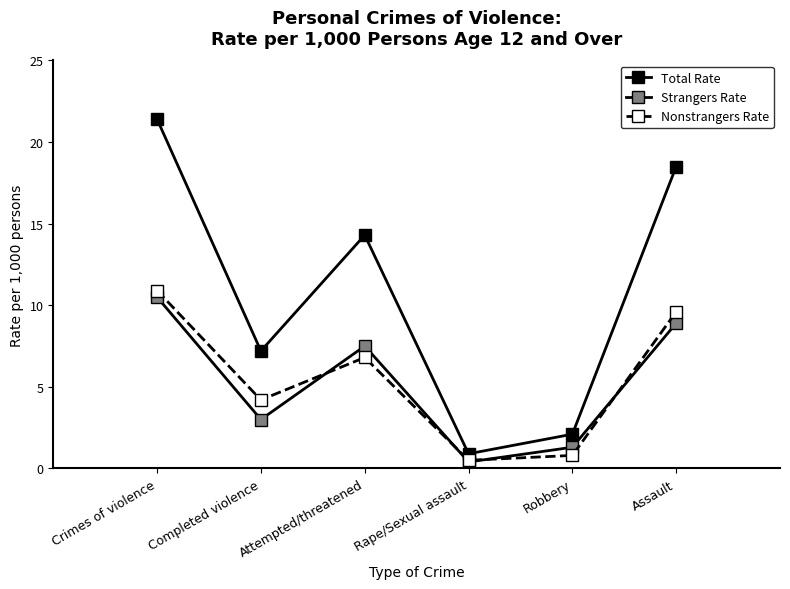

At which label does Nonstrangers Rate first exceed 6?

Crimes of violence